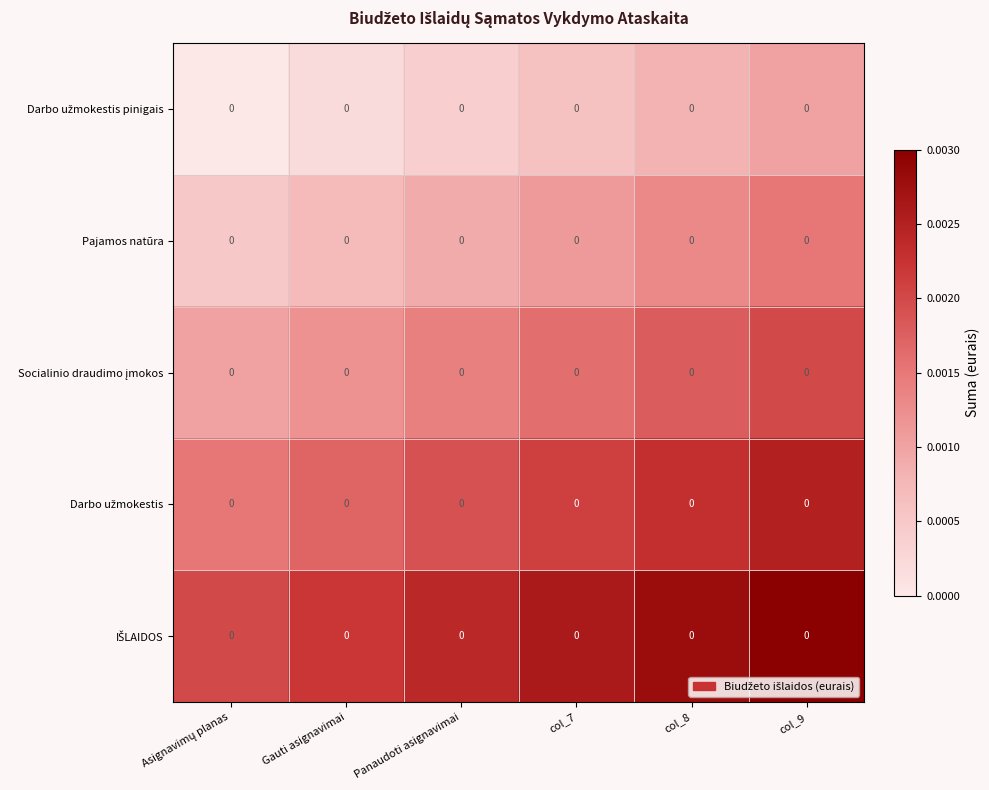

Between Asignavimų planas and Gauti asignavimai, which is larger?

Gauti asignavimai